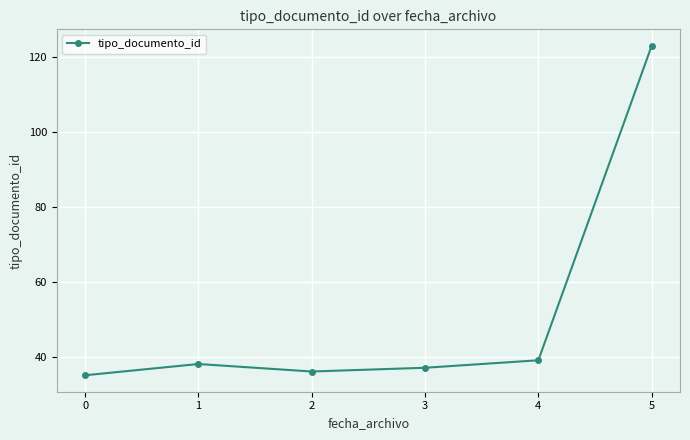

The value at 5 is 123. True or false?

True